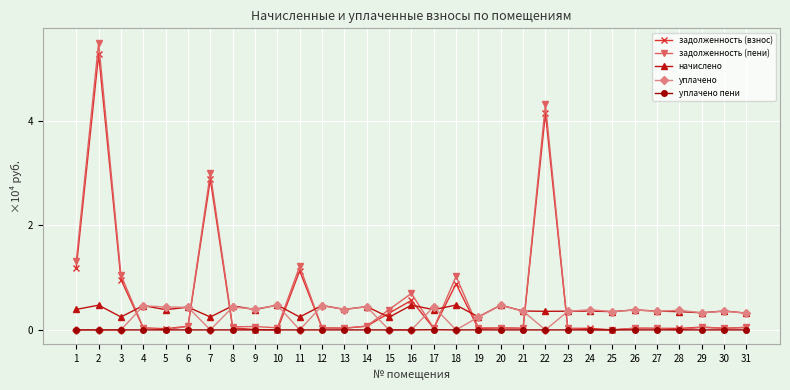

What is the maximum value shown in the chart?

5.5